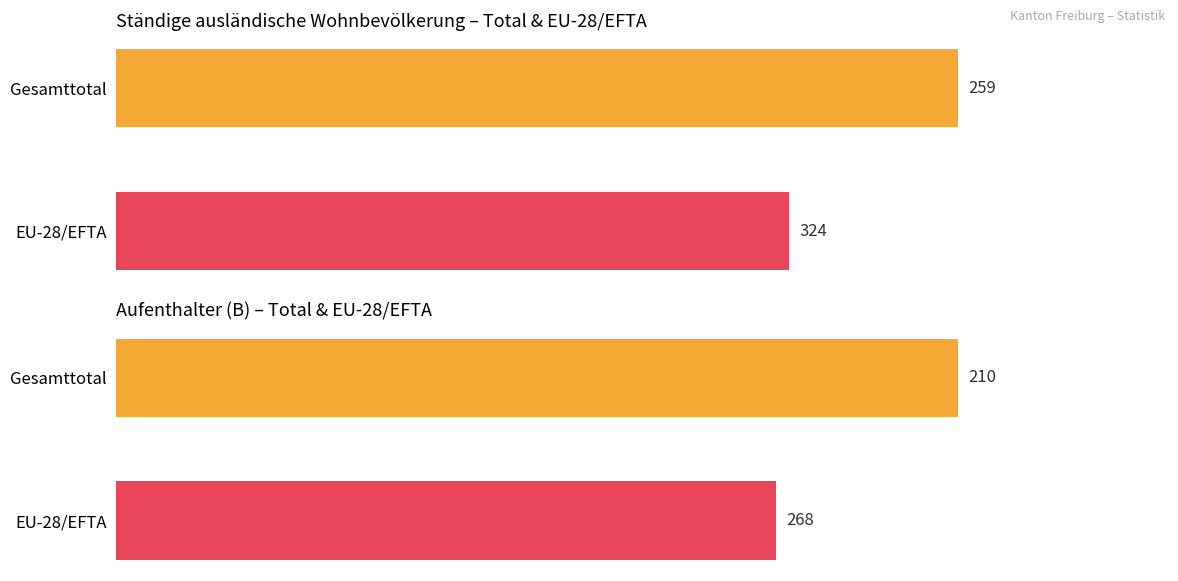

What is the smallest value displayed?

210